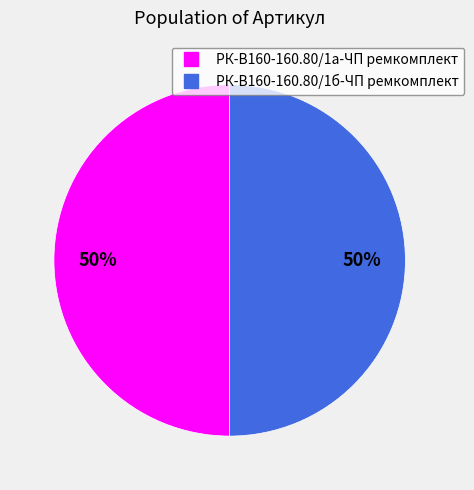

How many segments does this pie chart have?

2